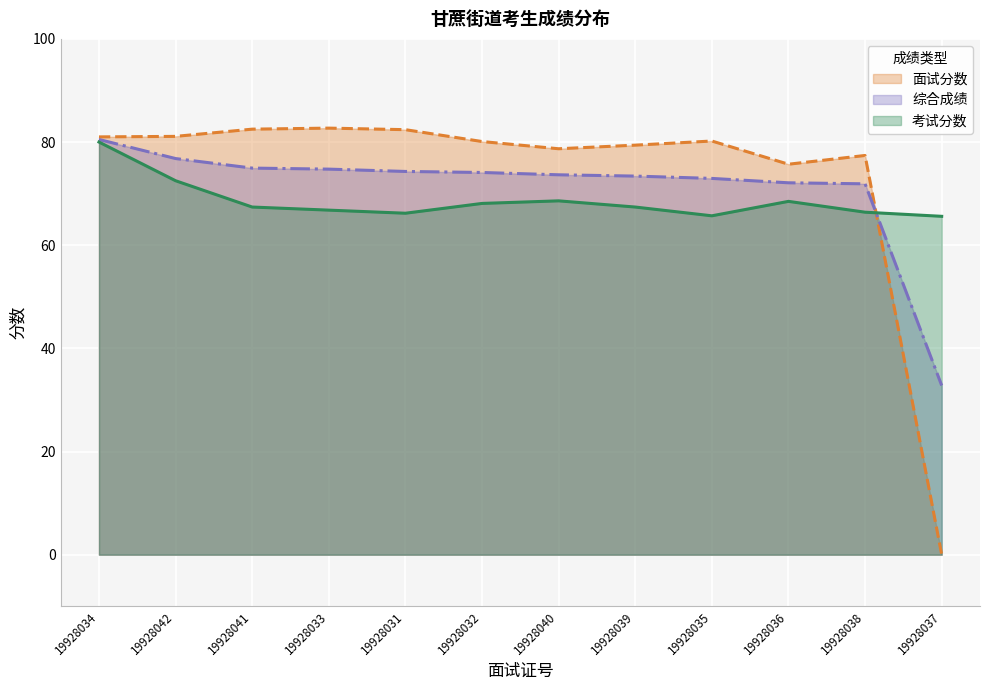

What is the sum of the 考试分数 values at 19928042 and 19928032?

140.6